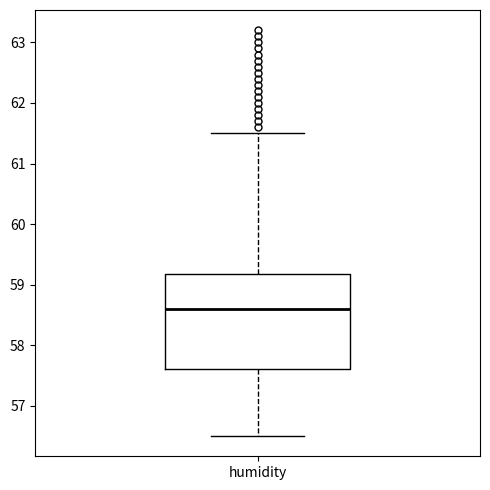

Read this box plot against the y-axis: the position of the median line, the range covered by the box, and the ends of both whiskers. The values are not printed on the chart, so give them approximately, as read against the axis.

median 58.6, box 57.6 to 59.2, whiskers 56.5 to 61.5